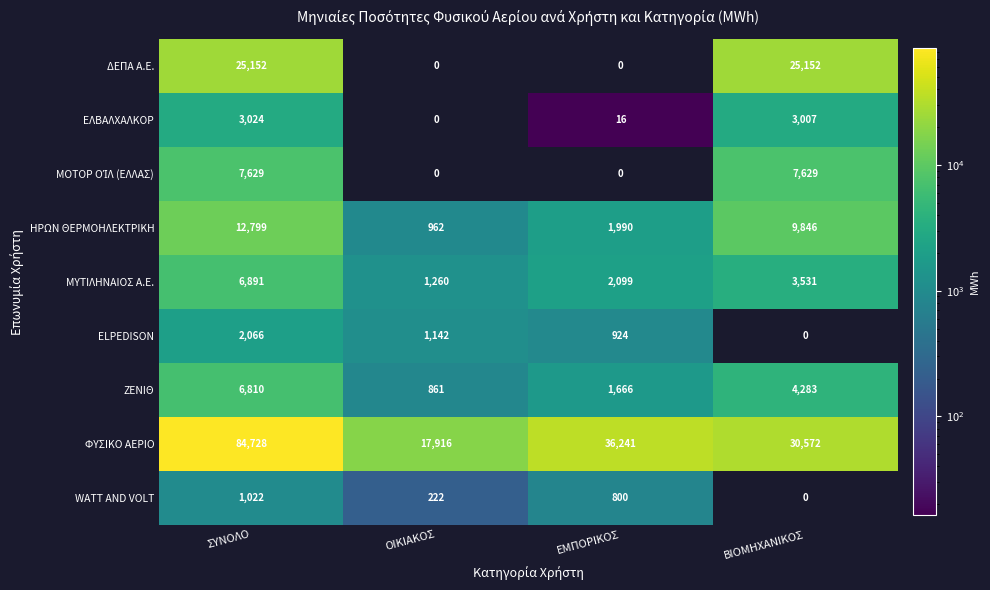

How many data points does each series have?

4